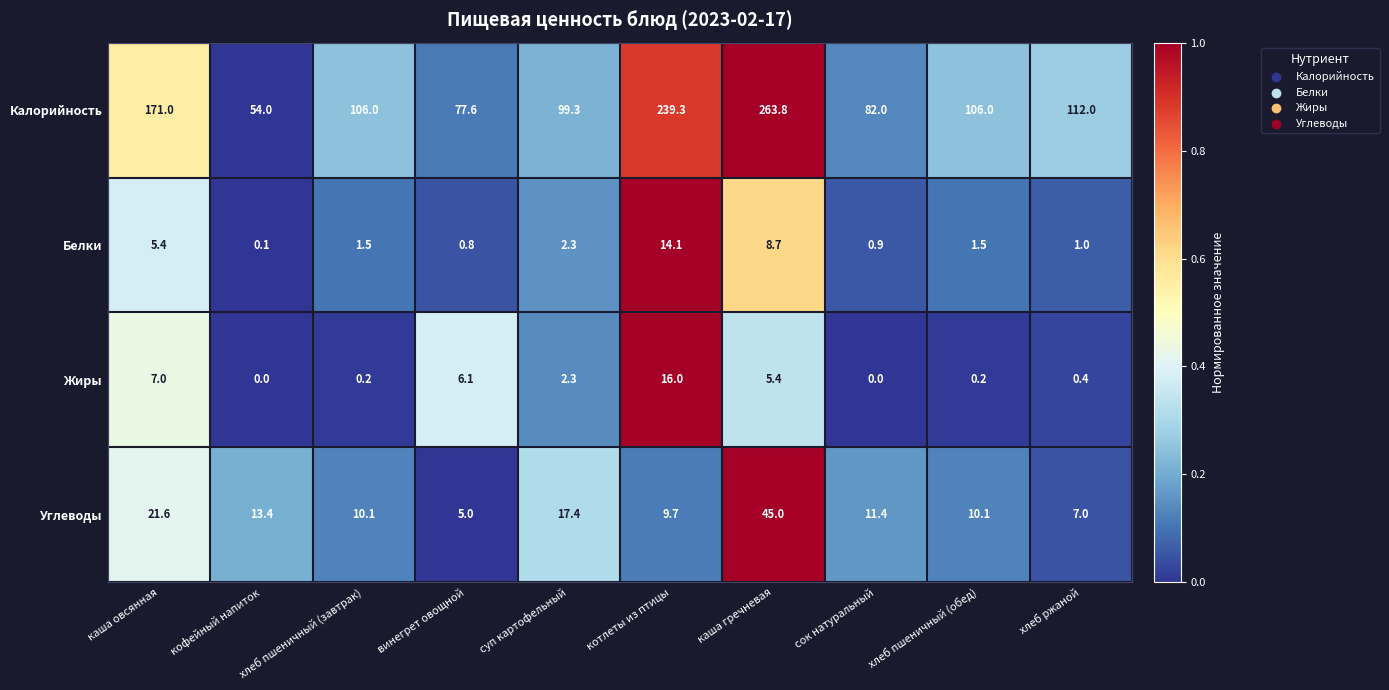

Rank the series by their maximum value, from highest to lowest.

Калорийность, Углеводы, Жиры, Белки